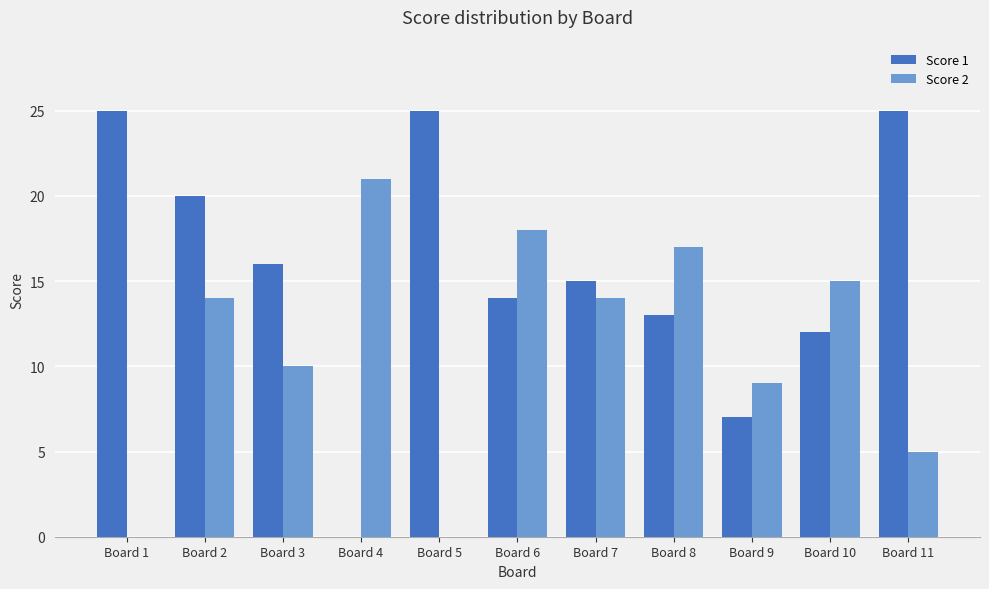

What are all the series names shown in the legend?

Score 1, Score 2